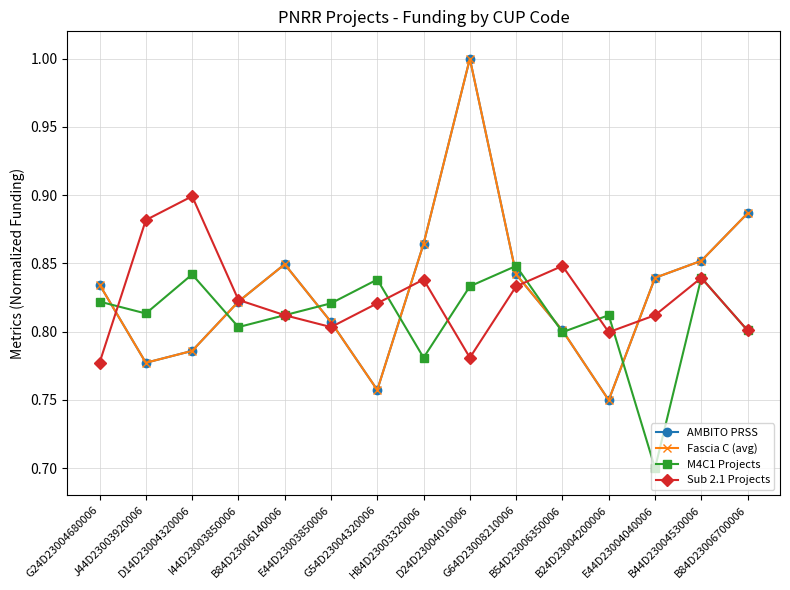

What is the difference between the maximum and minimum values in the M4C1 Projects series?

0.1